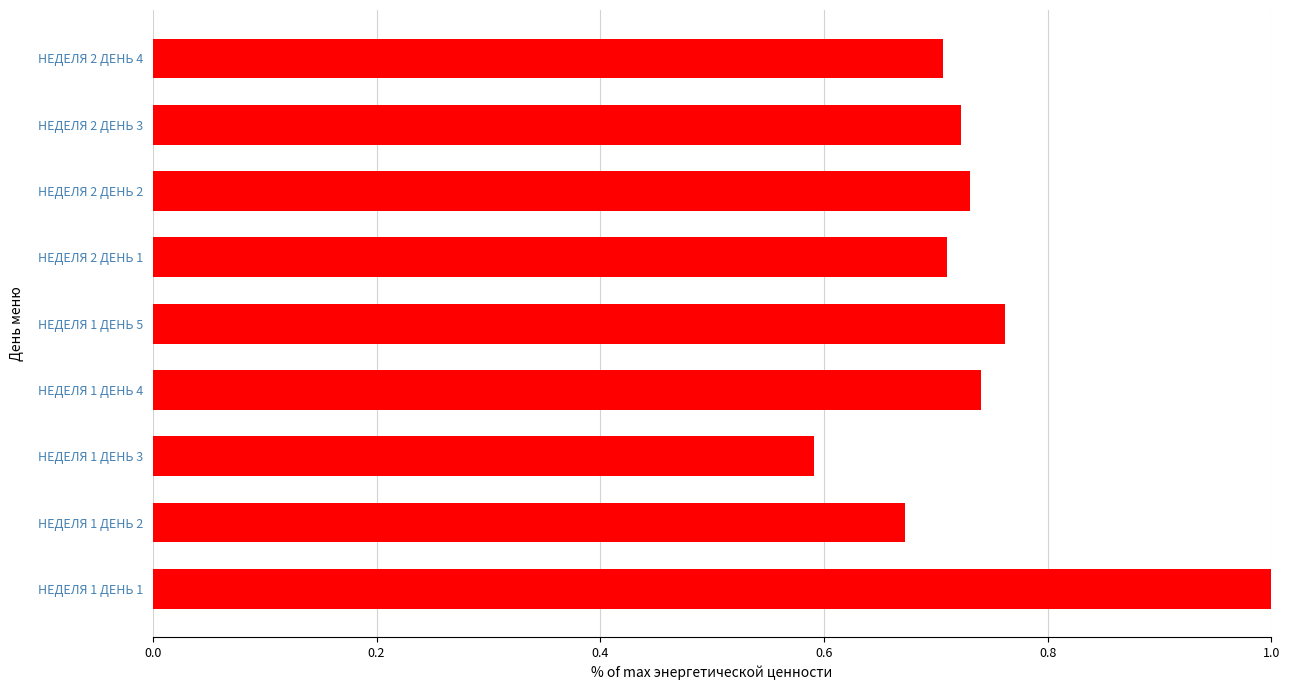

What is the sum of all values?

6.6